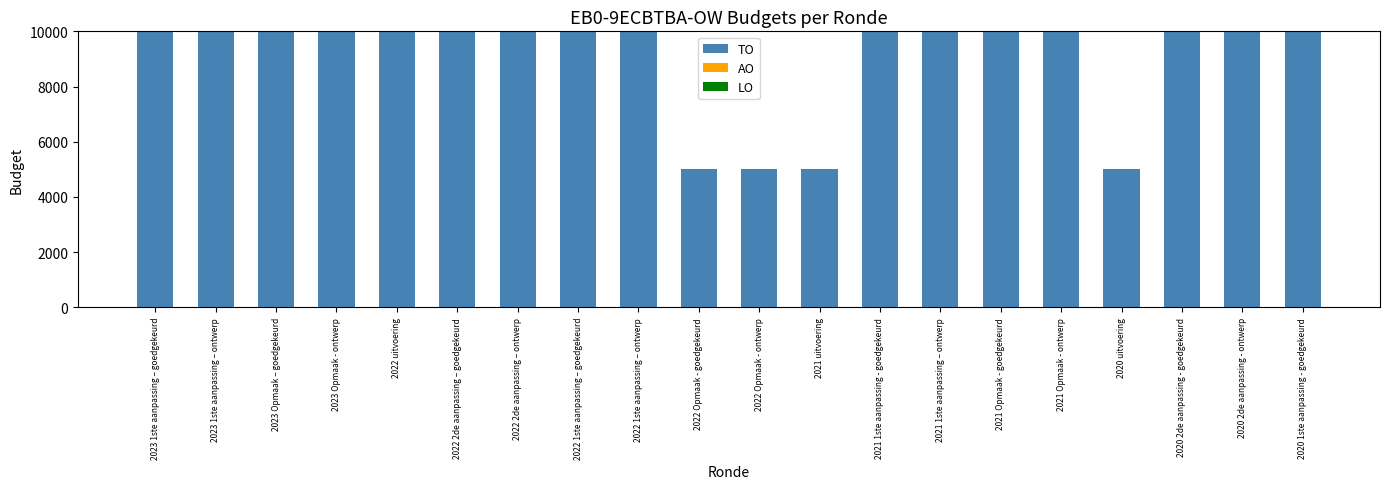

What position from the right is 2020 uitvoering?

4